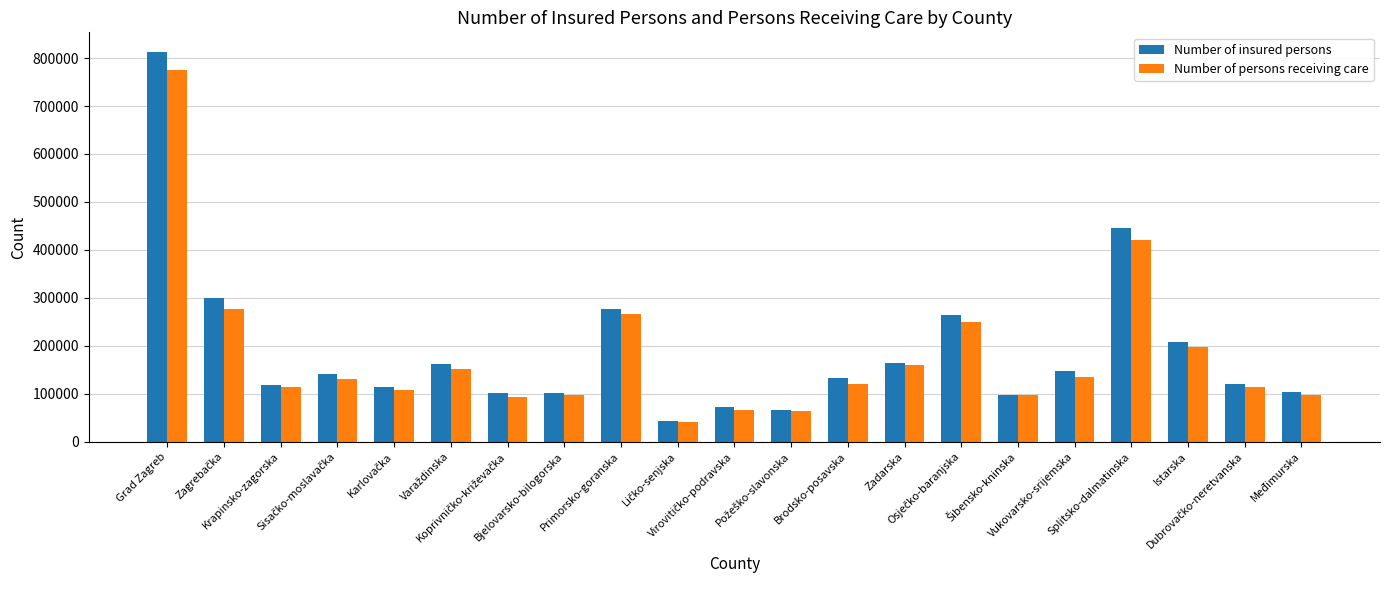

What is the minimum value shown in the chart?

41985